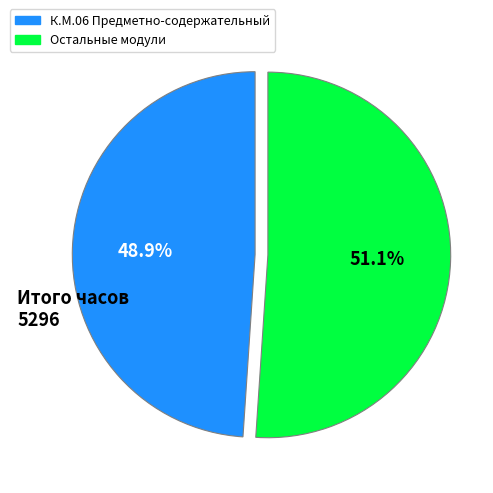

What is the ratio of the value at Остальные модули to the value at К.М.06 Предметно-содержательный?

1.0